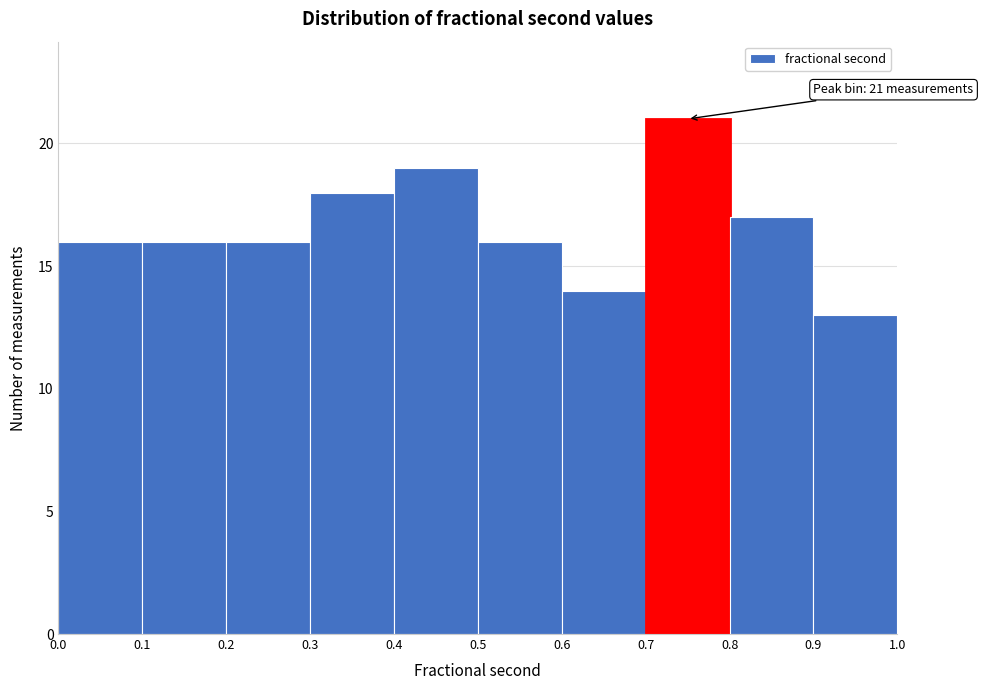

Which range on the x-axis has the tallest bar?

0.7 to 0.8